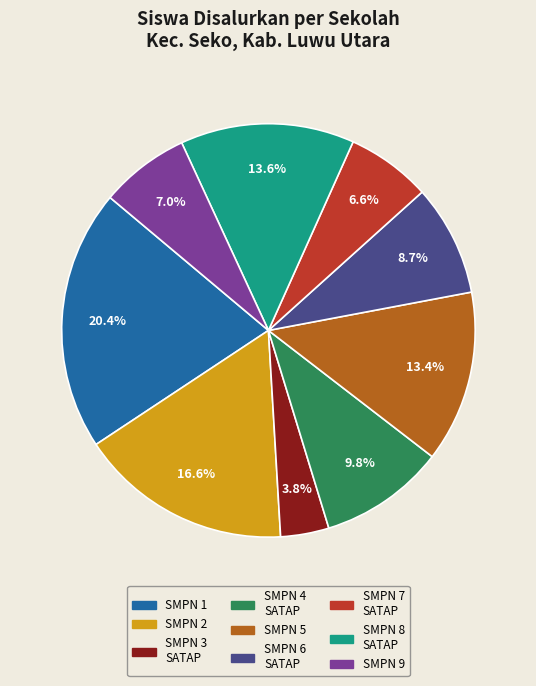

Which has a higher value, SMPN 8 SATAP or SMPN 7 SATAP?

SMPN 8 SATAP